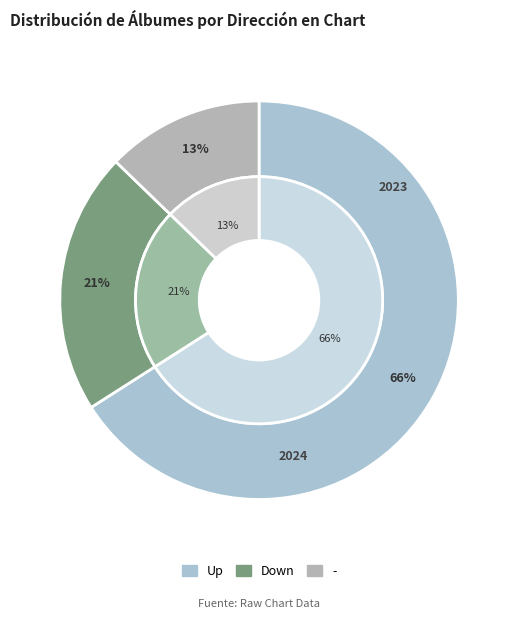

Does down account for over 50% of the chart?

No